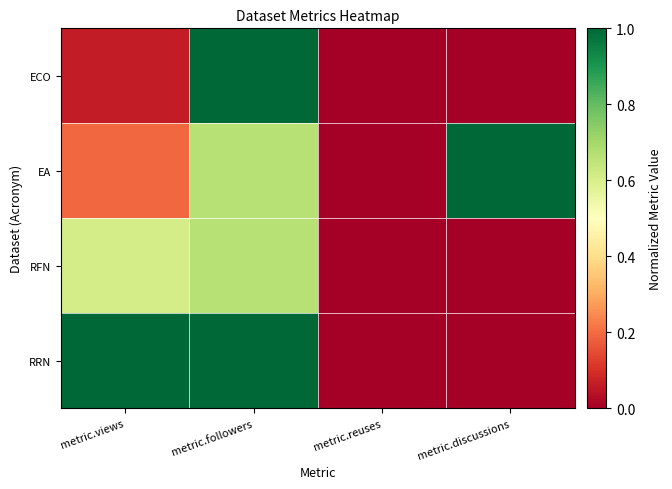

Rank the series by their average value, from highest to lowest.

RRN, EA, RFN, ECO